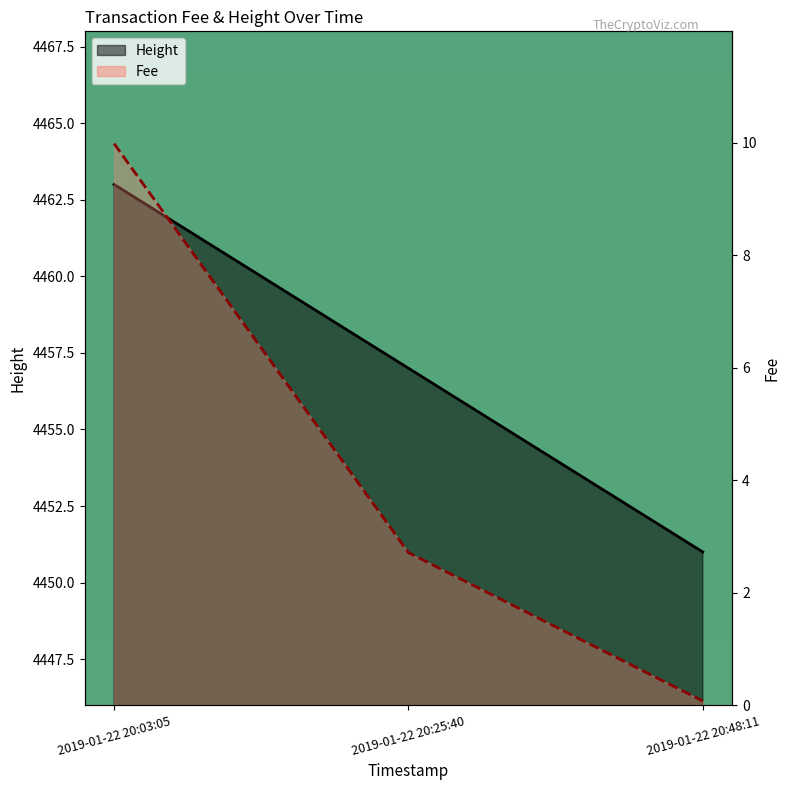

Is it true that Height equals 7688.9 at 2019-01-22 20:25:40?

False